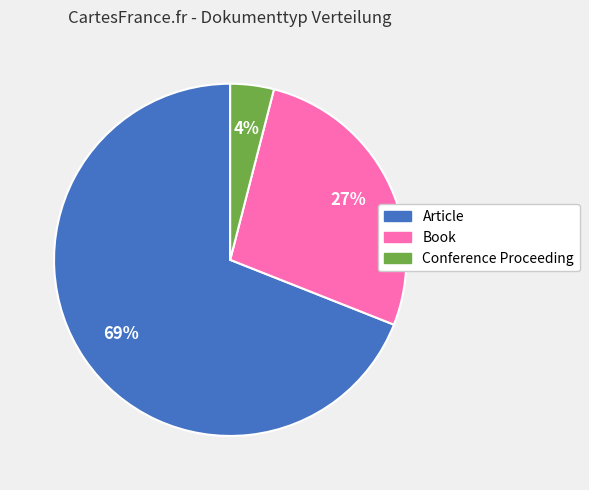

Is there any slice that represents more than half of the pie?

Yes